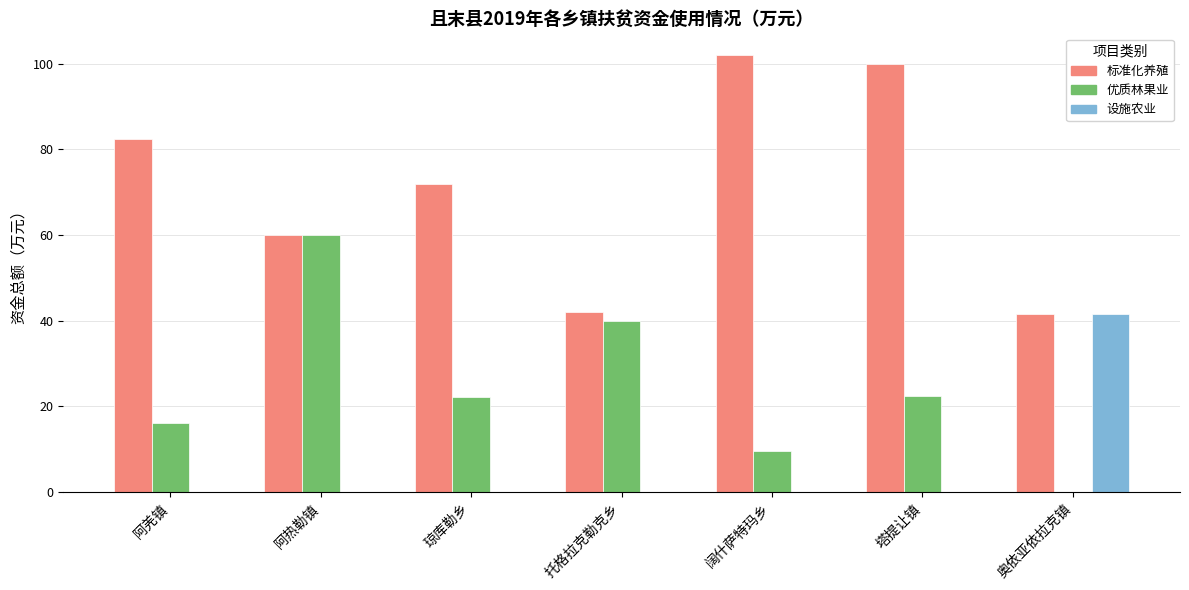

Is it true that 优质林果业 equals 37.7 at 塔提让镇?

False